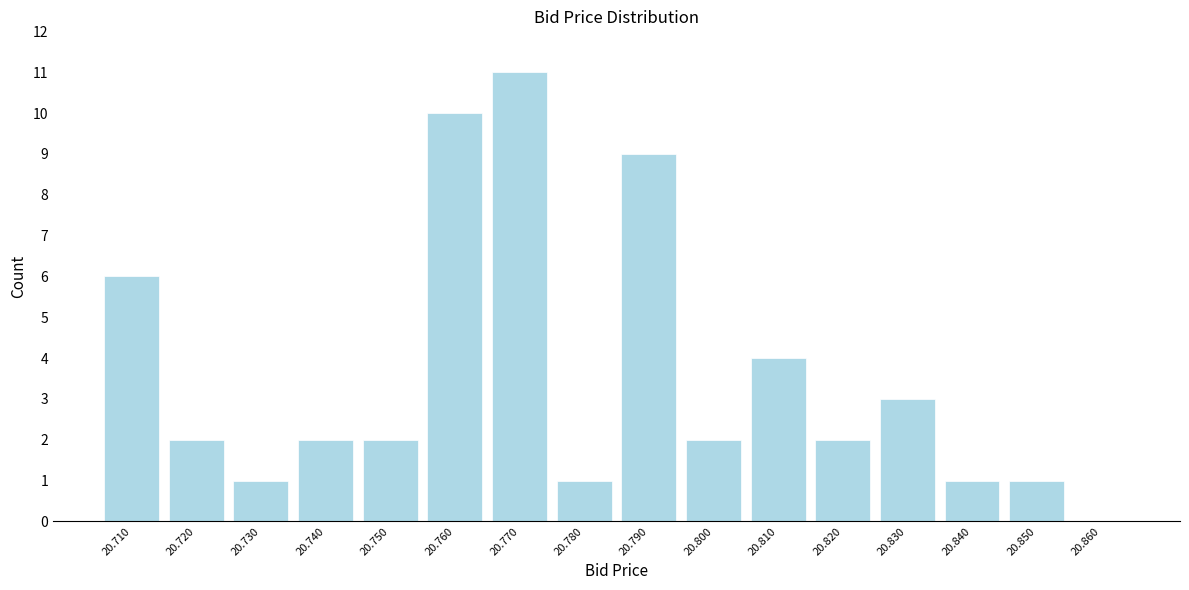

Reading left to right, transcribe all the data shown in this chart.

20.710=6	20.720=2	20.730=1	20.740=2	20.750=2	20.760=10	20.770=11	20.780=1	20.790=9	20.800=2	20.810=4	20.820=2	20.830=3	20.840=1	20.850=1	20.860=0